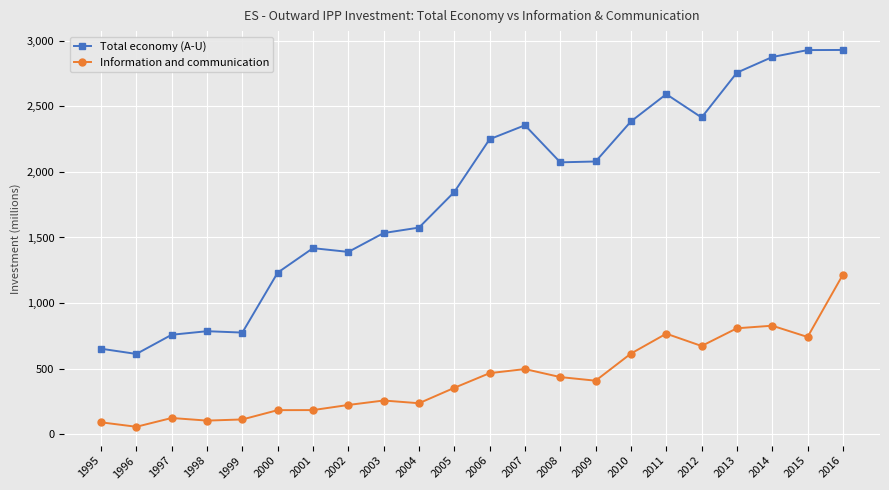

At which category does the chart reach its minimum across all series?

1996